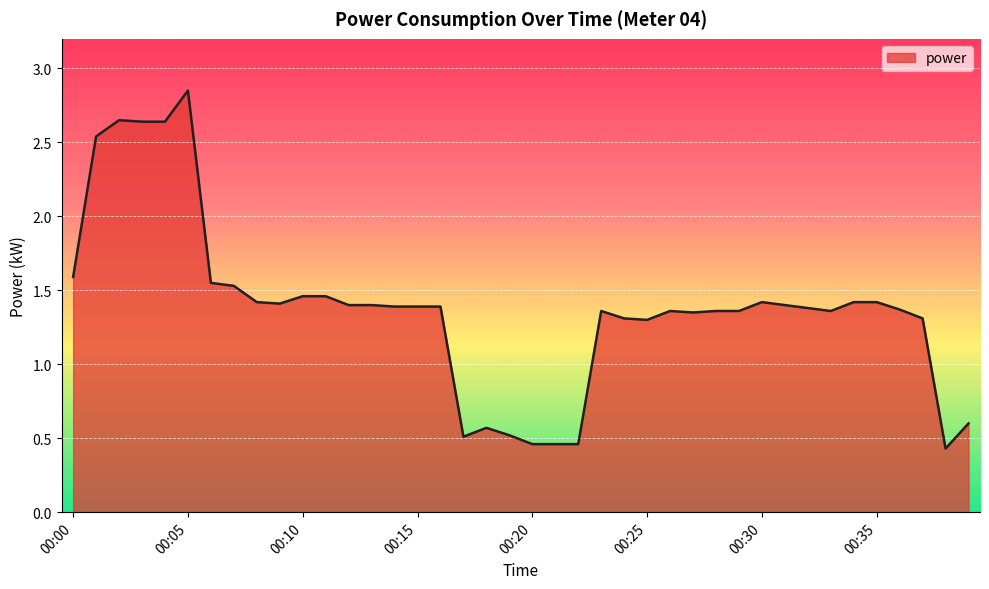

Count the values in the range 1 to 2.

27